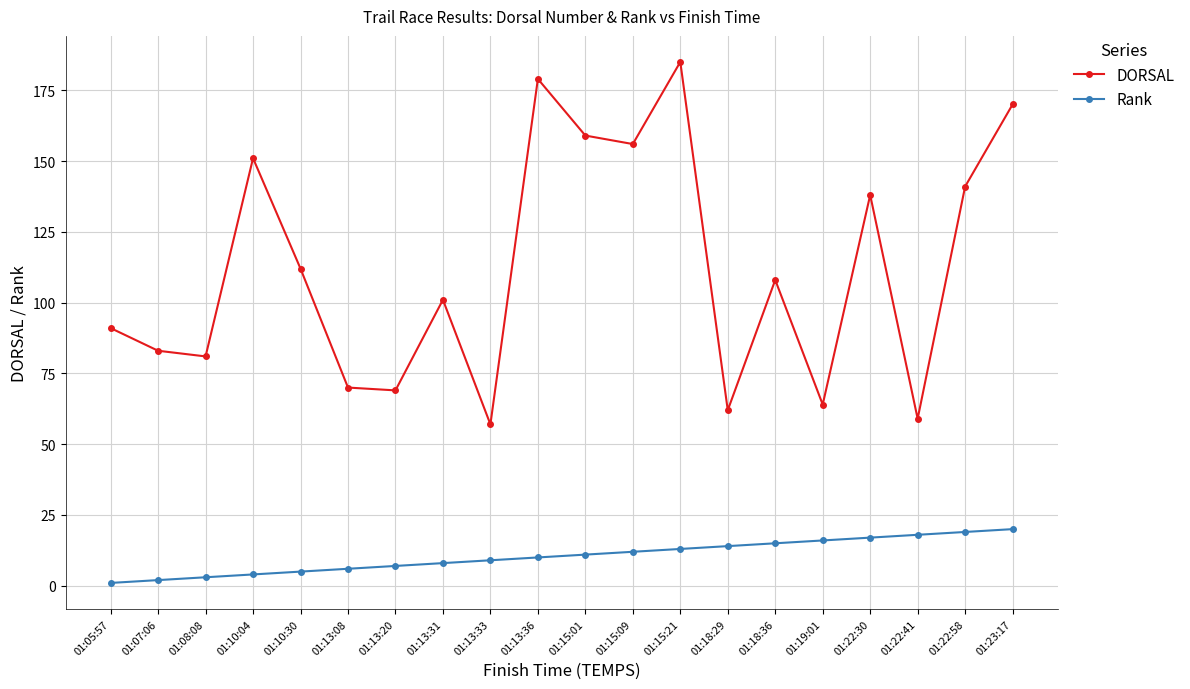

How many series are shown in this chart?

2